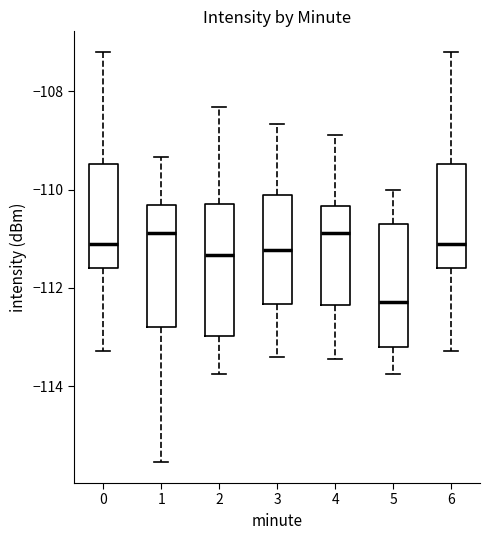

Reading left to right, transcribe this box plot: for each box, give where its median line is, the range the box spans, and where its two whiskers end, as read against the y-axis. The values are not printed on the chart, so give them approximately, as read against the axis.

0: median -111.0, box -111.6 to -109.4, whiskers -113.2 to -107.2
1: median -110.8, box -112.8 to -110.4, whiskers -115.6 to -109.4
2: median -111.4, box -113.0 to -110.2, whiskers -113.8 to -108.4
3: median -111.2, box -112.4 to -110.2, whiskers -113.4 to -108.6
4: median -110.8, box -112.4 to -110.4, whiskers -113.4 to -108.8
5: median -112.2, box -113.2 to -110.8, whiskers -113.8 to -110.0
6: median -111.0, box -111.6 to -109.4, whiskers -113.2 to -107.2